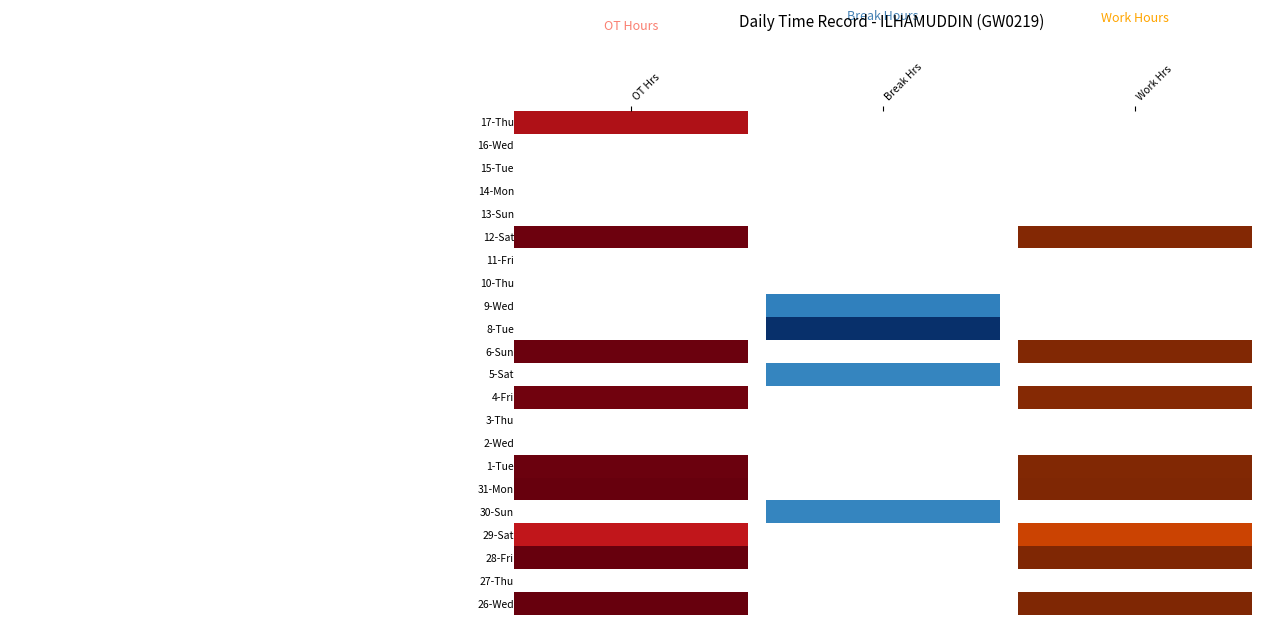

What is the difference between the maximum and minimum values in the OT Hours series?

14.1